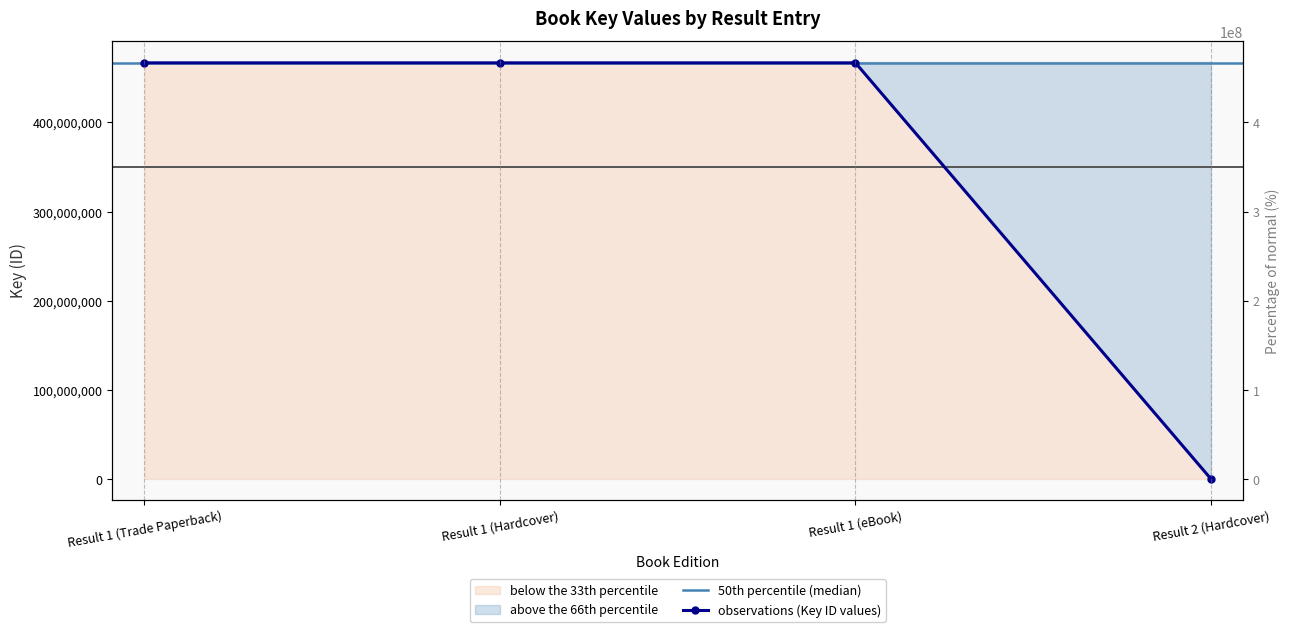

True or false: the data shows 336378 at Result 2 (Hardcover).

True